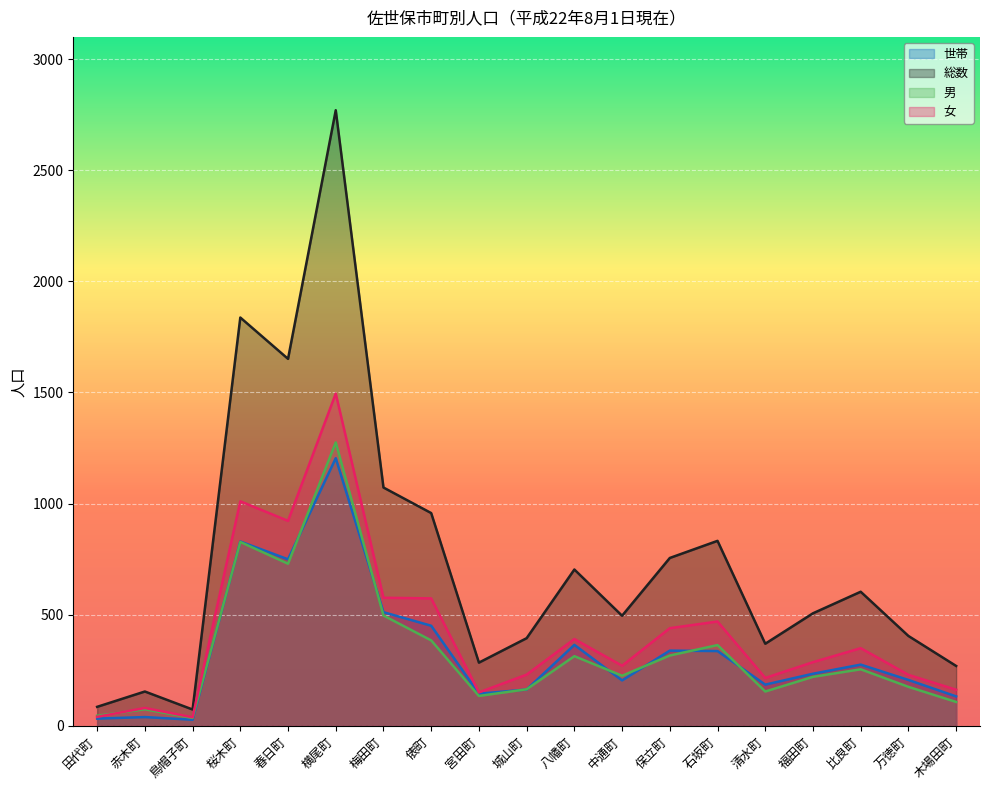

What is the difference between the second highest and second lowest values in the 男 series?

782